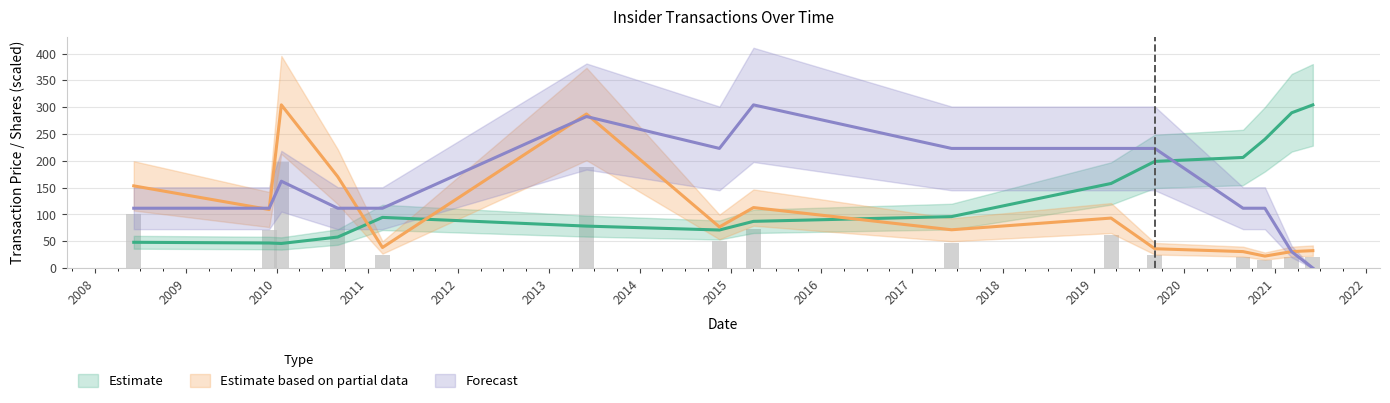

At which category does the chart reach its minimum across all series?

2021-06-01